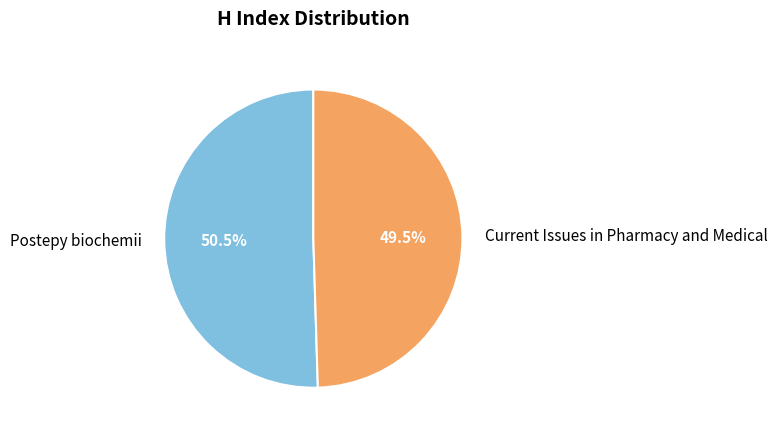

Which slice is the largest?

Postepy biochemii